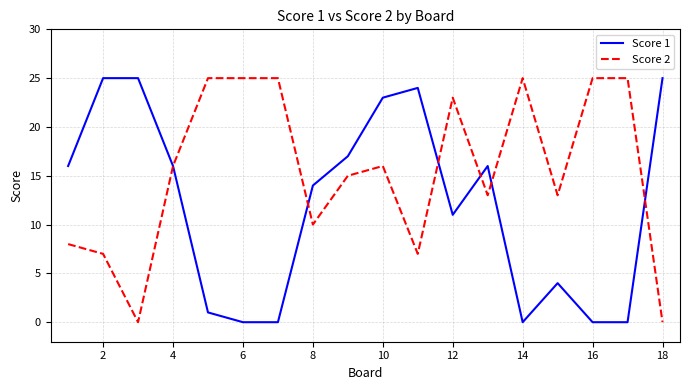

Which series has the largest total across all categories?

Score 2